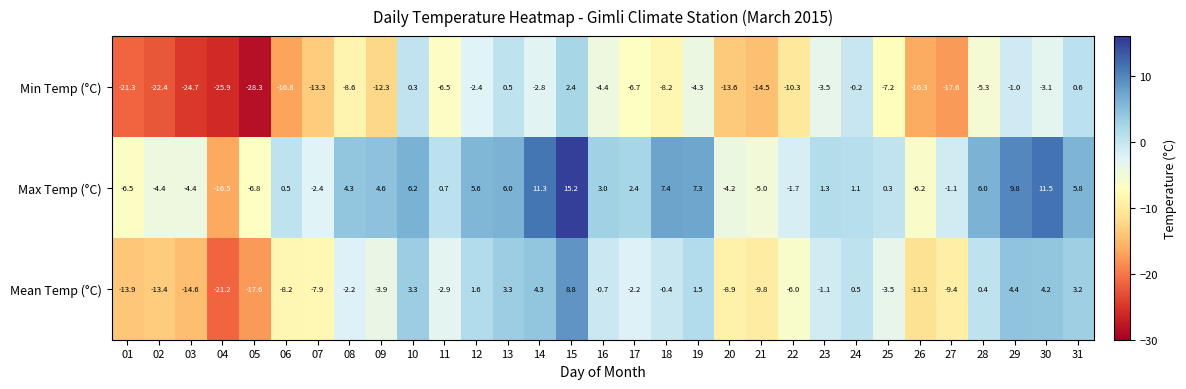

Which category has the highest value across all series?

15